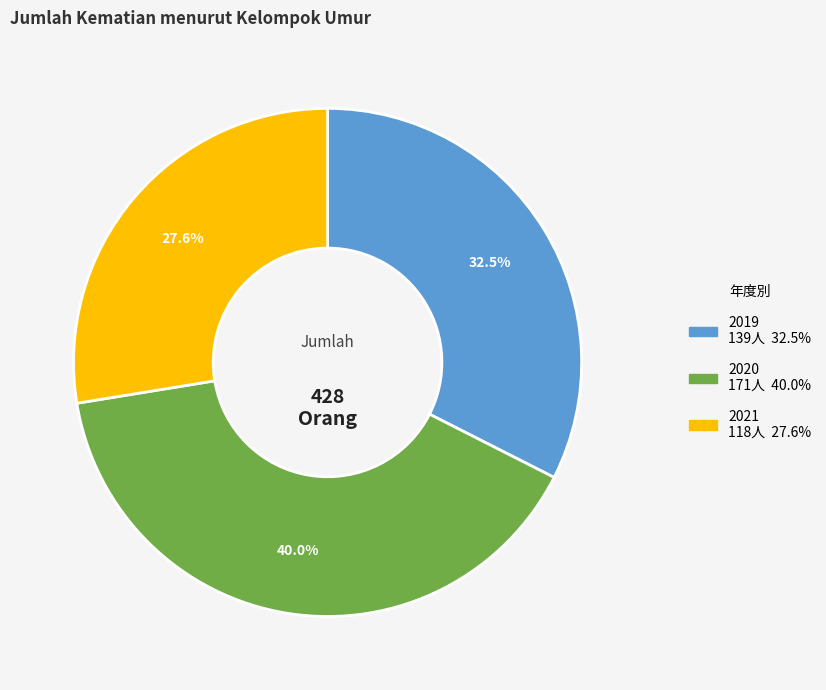

To the nearest percent, what is the combined percentage of 2020 and 2019?

72%